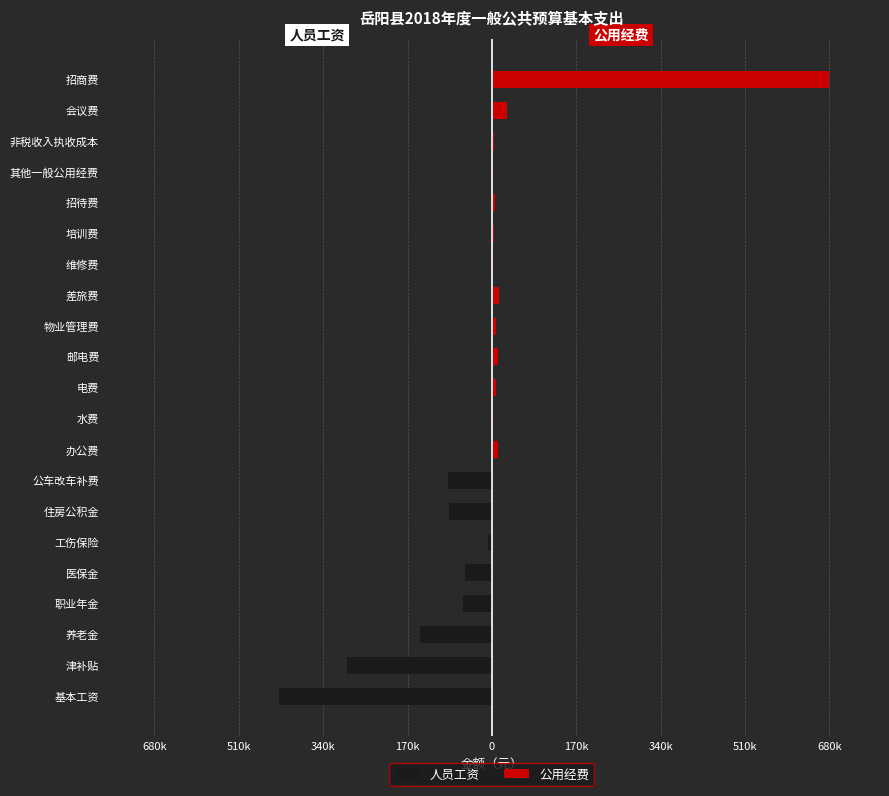

What is the smallest value displayed?

-429000